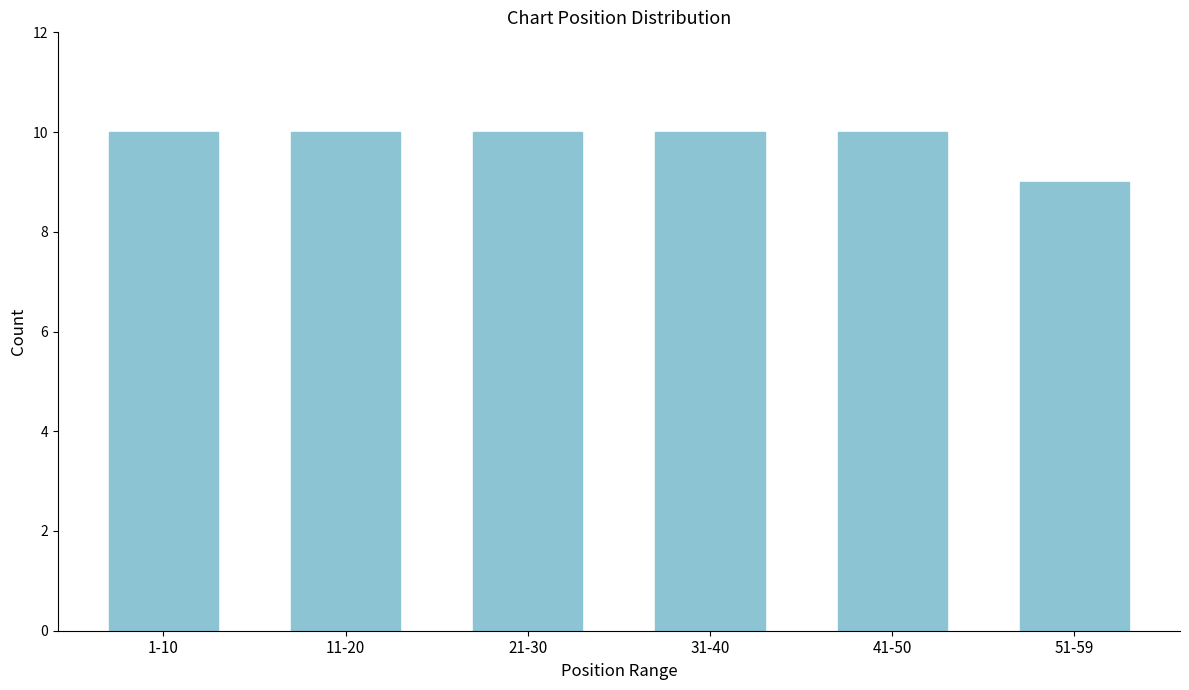

Reading left to right, what are all the values shown in this chart?

1-10=10	11-20=10	21-30=10	31-40=10	41-50=10	51-59=9